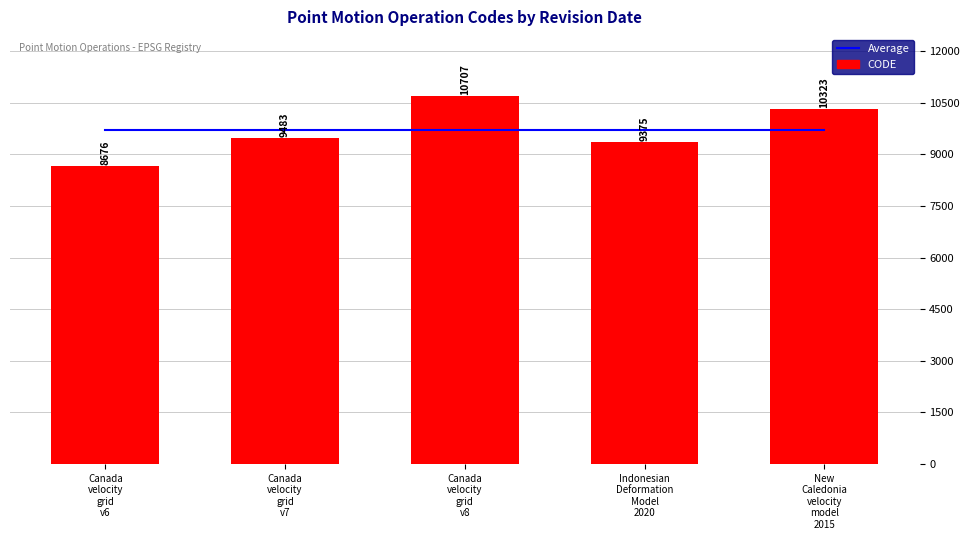

Reading left to right, list all the values displayed in this chart.

Average: 9712.8	9712.8	9712.8	9712.8	9712.8
CODE: 8676.0	9483.0	10707.0	9375.0	10323.0